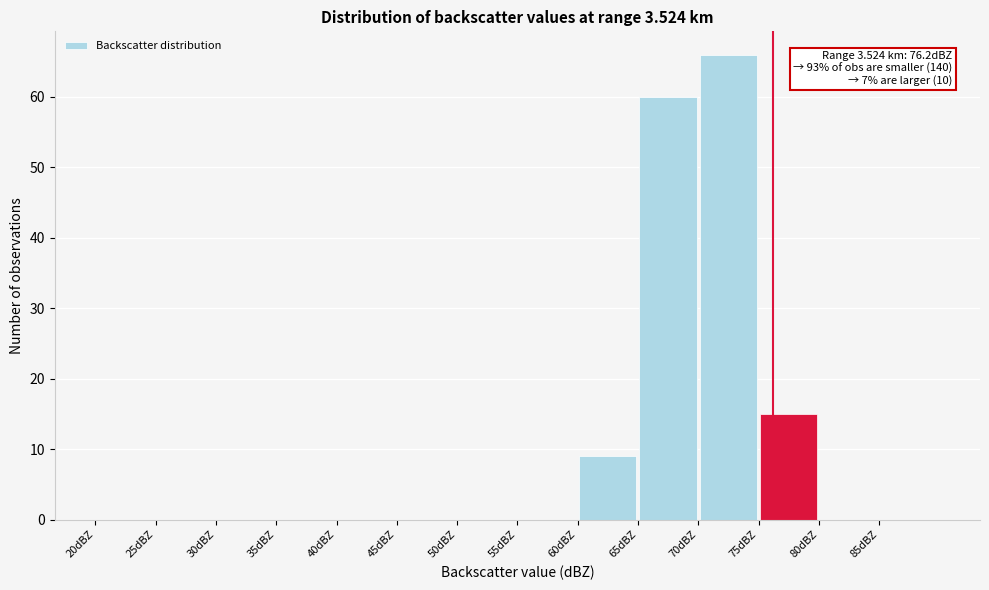

Over which range of the x-axis is the bar tallest?

70 to 75